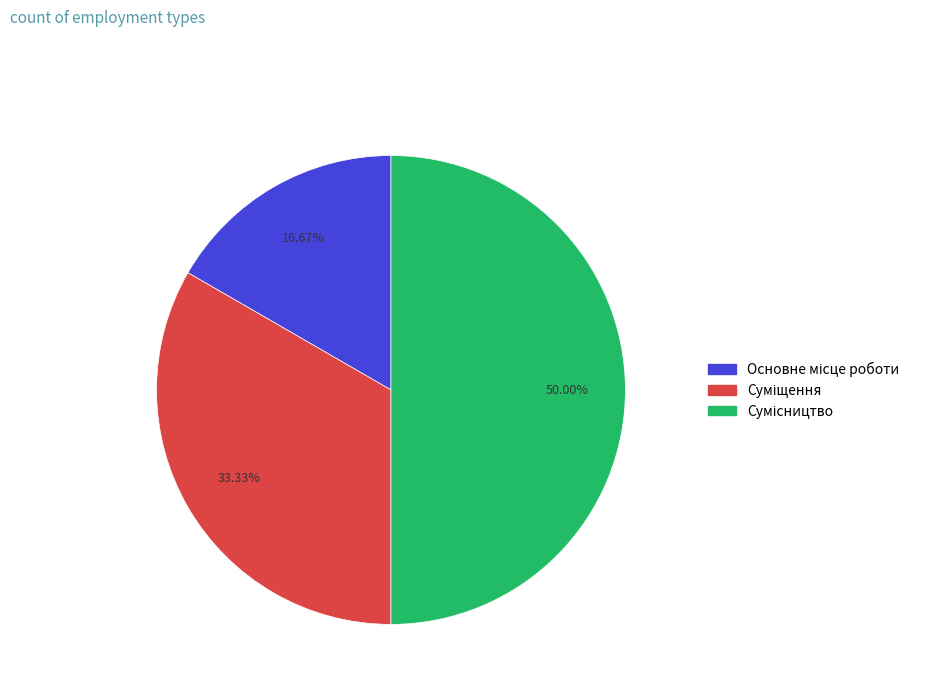

Count the number of slices in the pie.

3